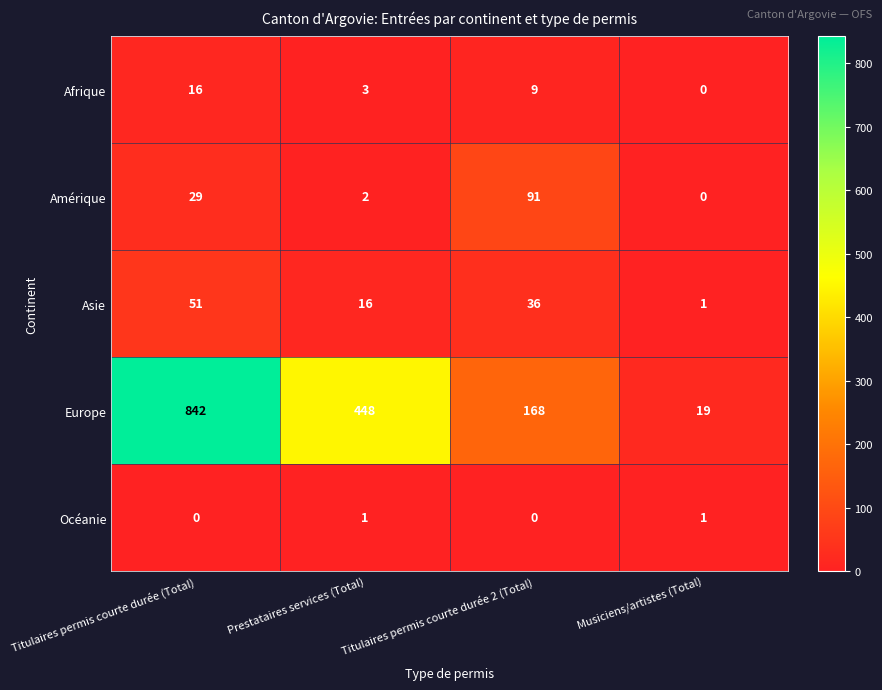

List the series in order of their peak value, lowest first.

Océanie, Afrique, Asie, Amérique, Europe